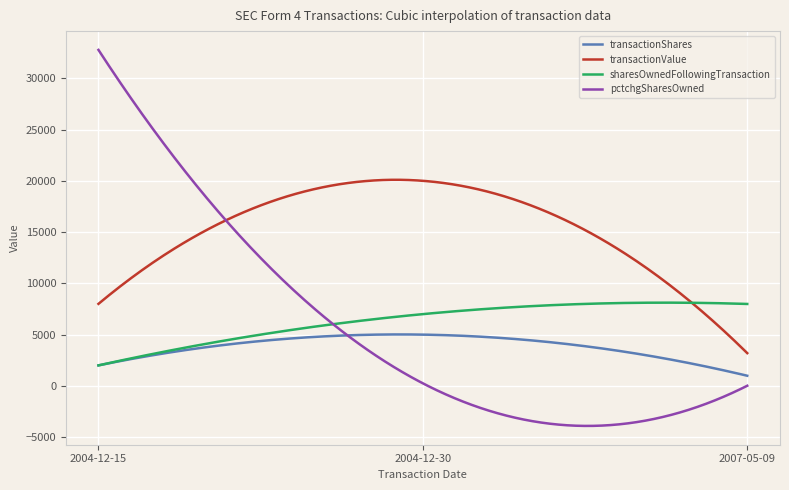

What is the sum of all transactionValue values?

4550116.2